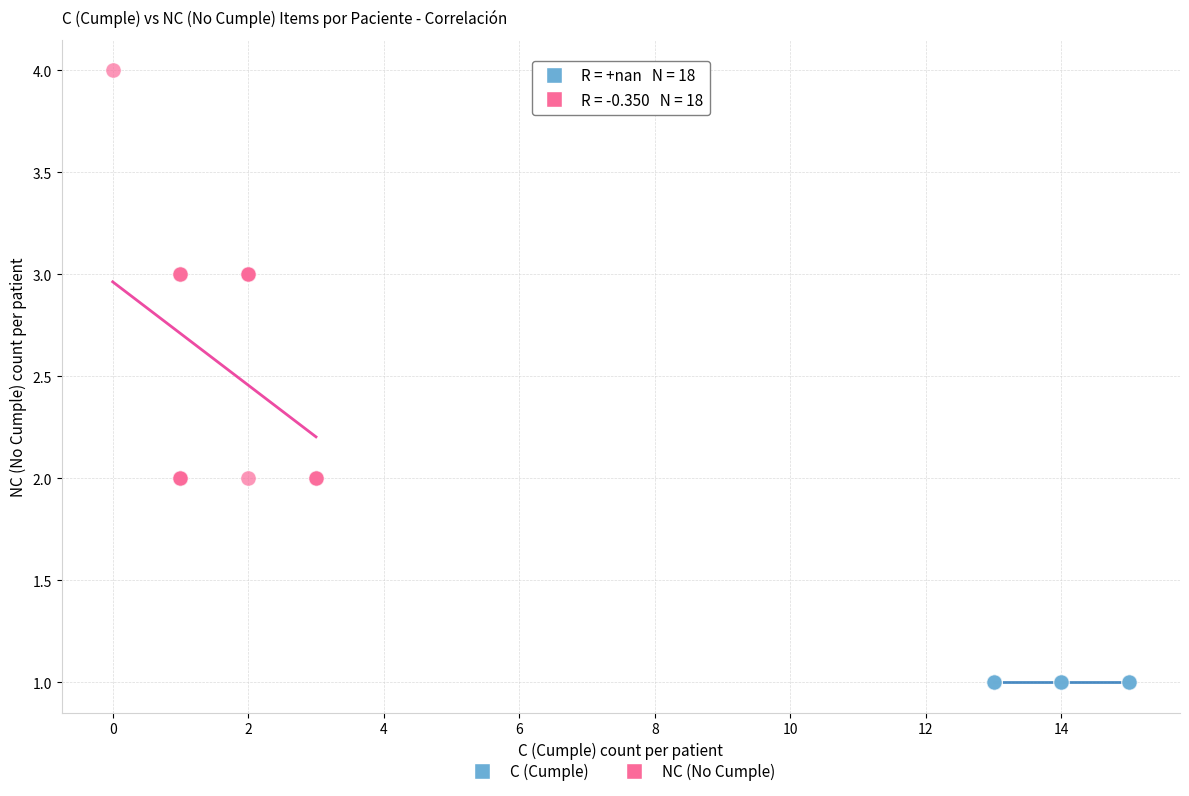

Which series contains the lowest Y value?

C (Cumple)